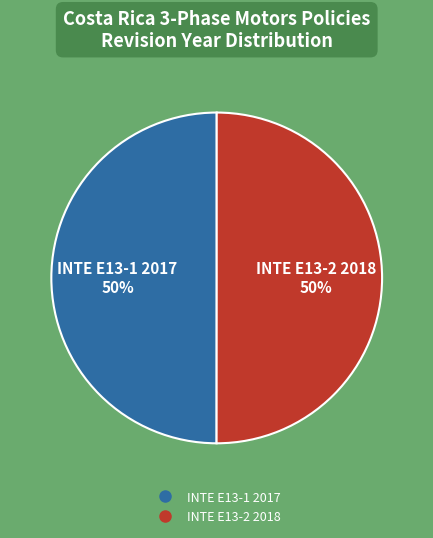

True or false: INTE E13-2 2018 accounts for 39% of the total.

False